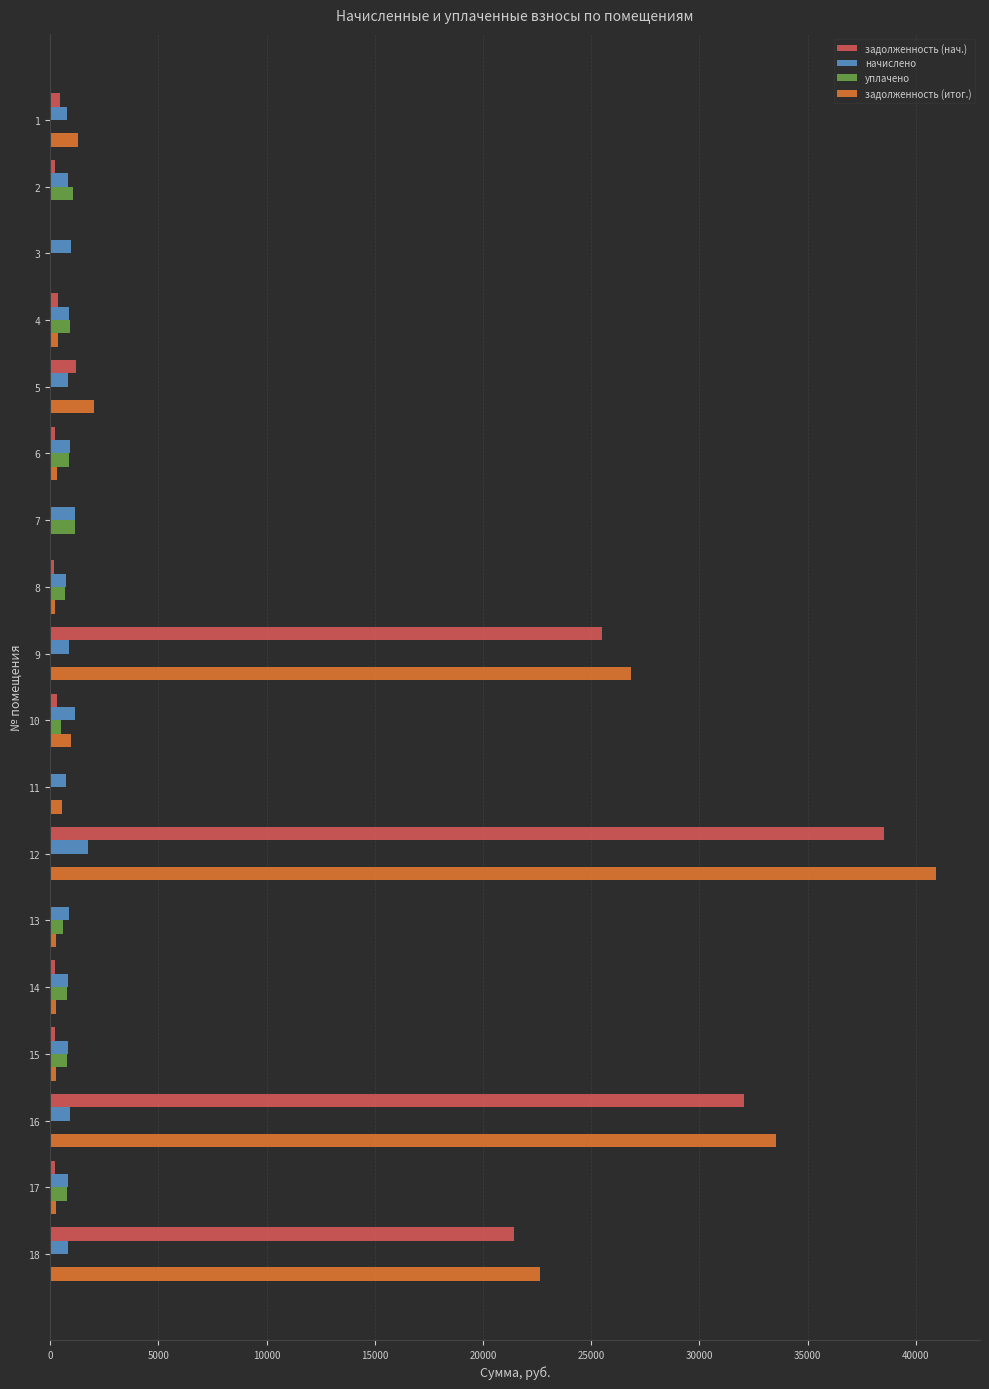

How many distinct data groups are displayed?

4